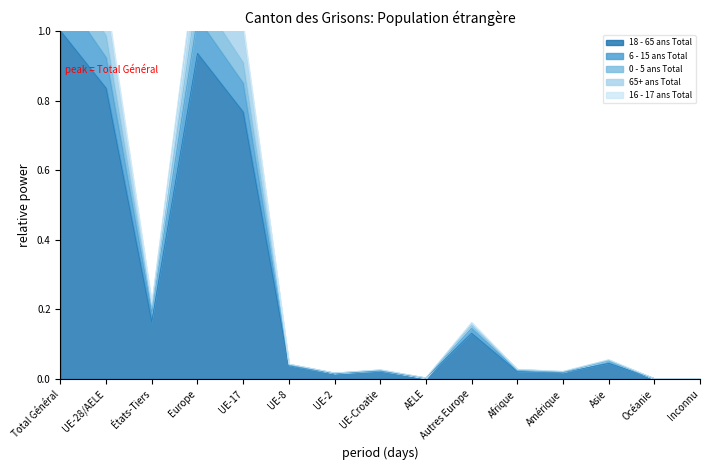

The value of 18 - 65 ans Total at Total Général is 1.5. True or false?

False